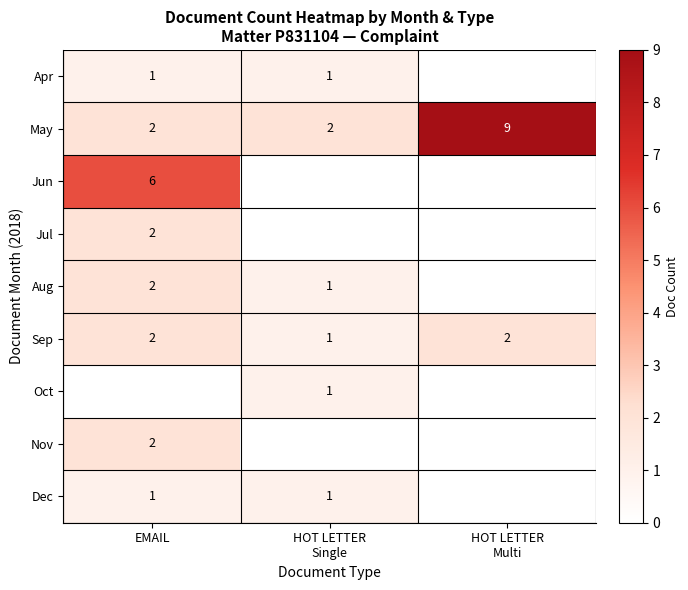

True or false: Nov has a value of 3 at EMAIL.

False